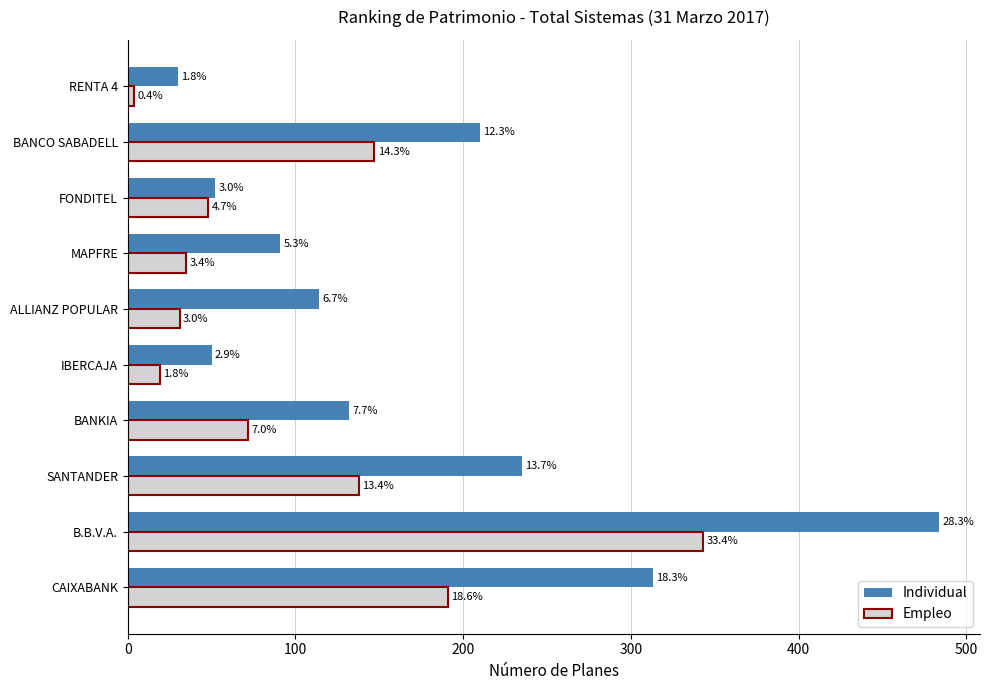

What is the sum of all Empleo values?

1028